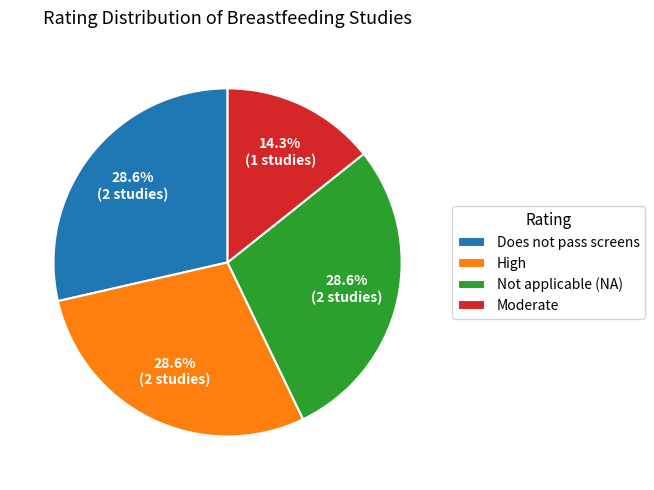

Which has a higher value, Not applicable (NA) or Moderate?

Not applicable (NA)